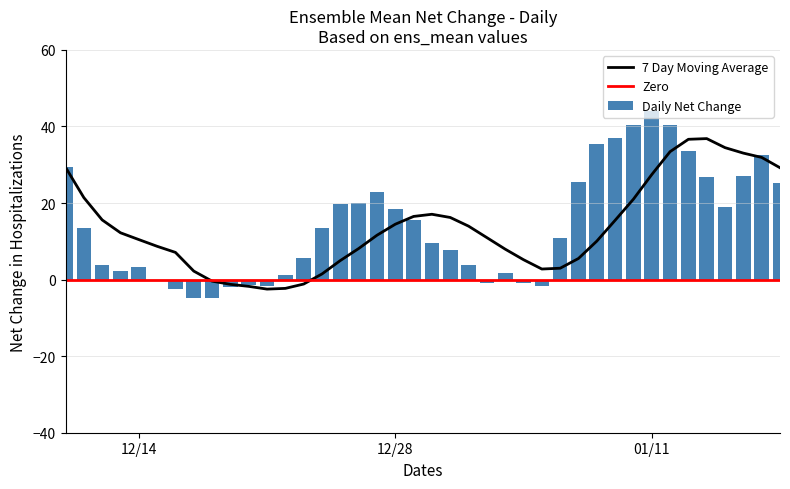

At which label does Daily Net Change reach its peak?

01/11